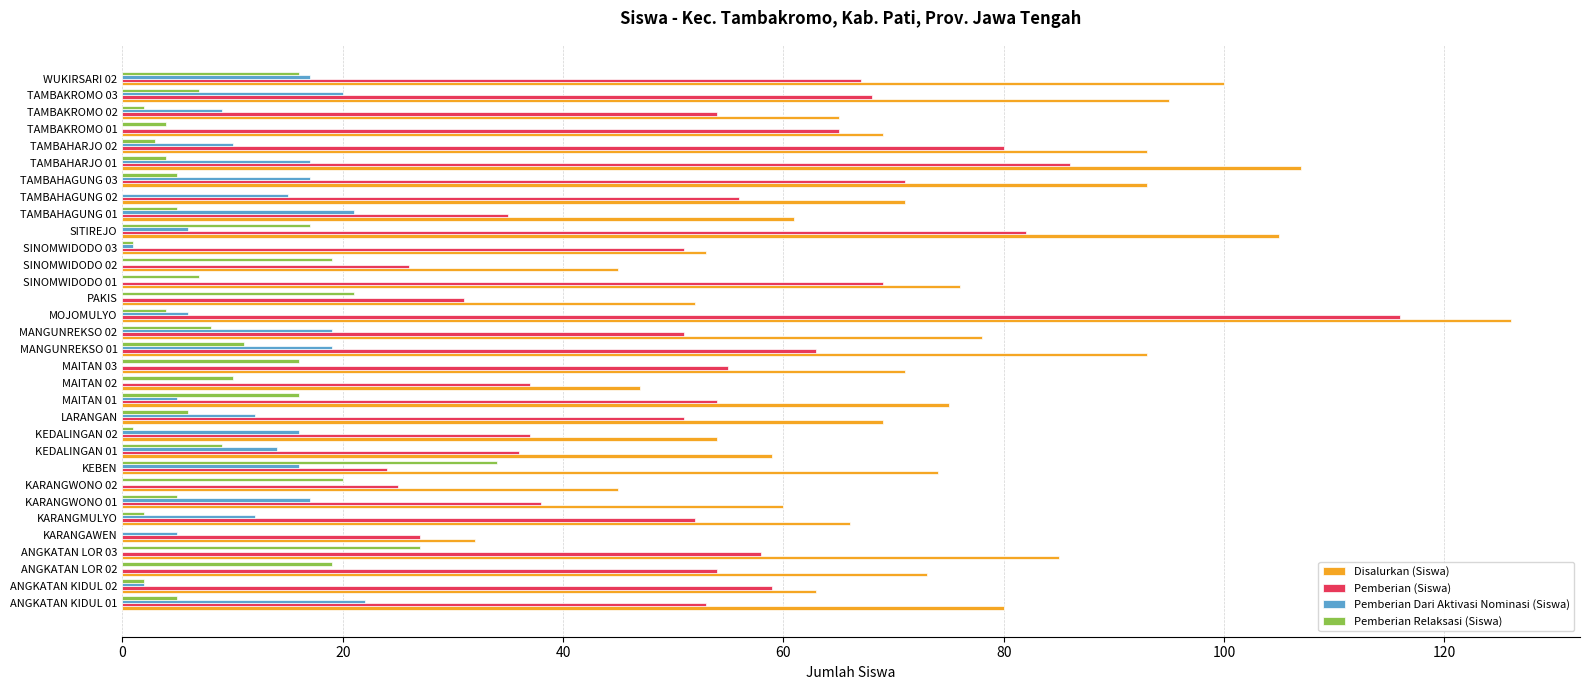

What is the total value across all series at KEBEN?

148